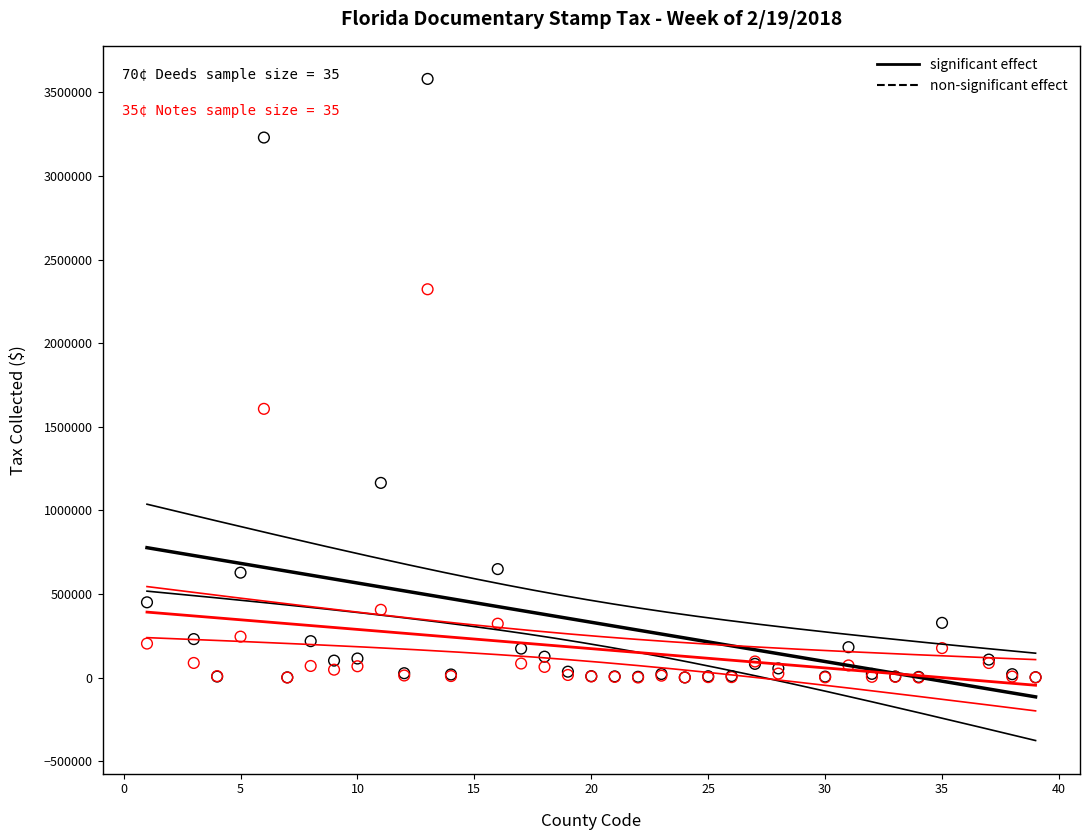

Across all series, what Y value is closest to 1790158?

1607011.4